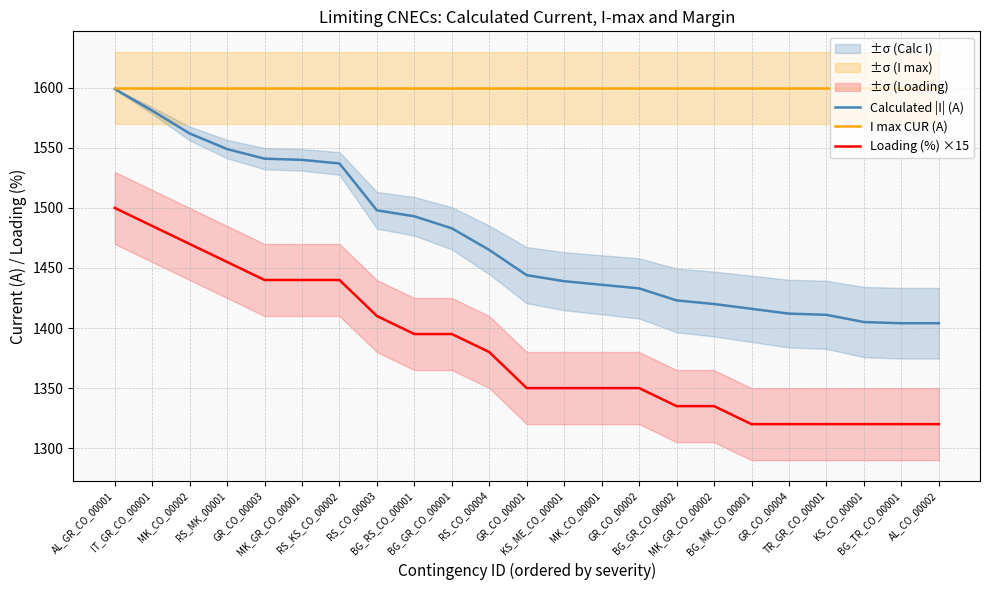

What are all the series names shown in the legend?

Calculated |I| (A), I max CUR (A), Loading (%) ×15